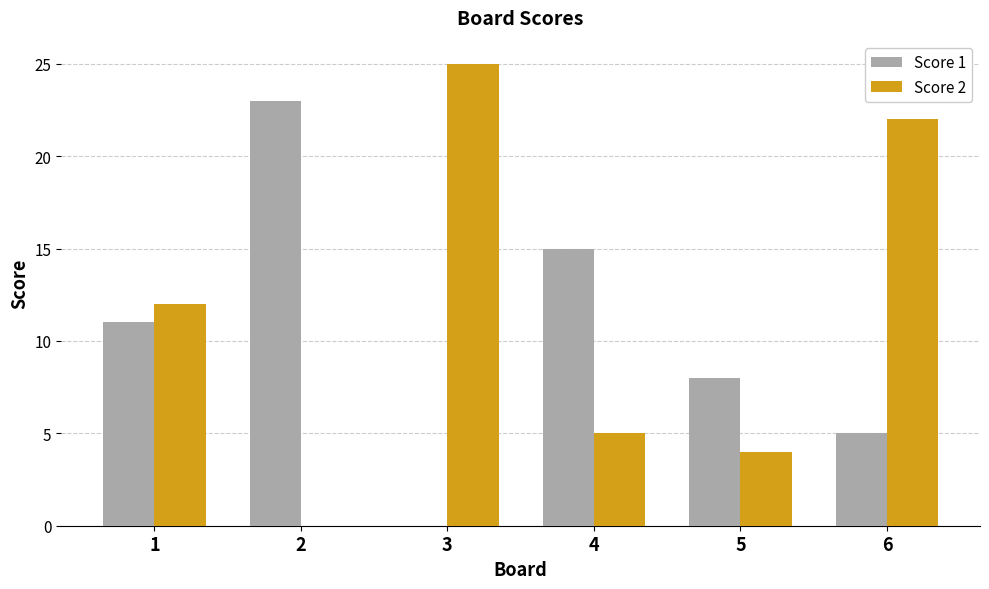

Is the value of Score 2 at 2 greater than the value of Score 1 at 1?

No